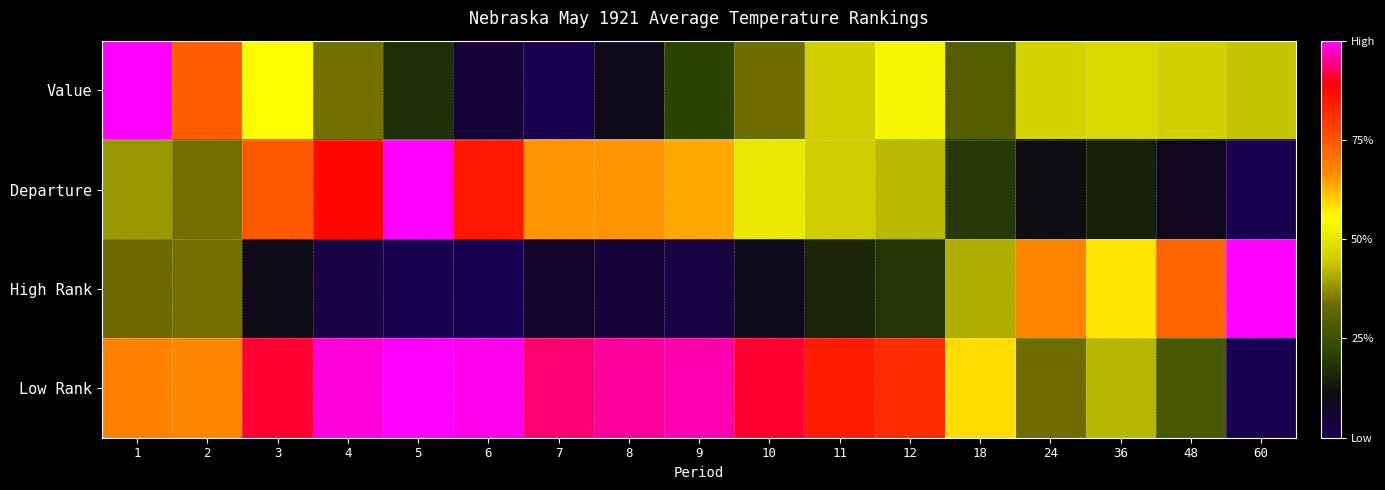

What is the difference between the highest and lowest values at 11?

0.7